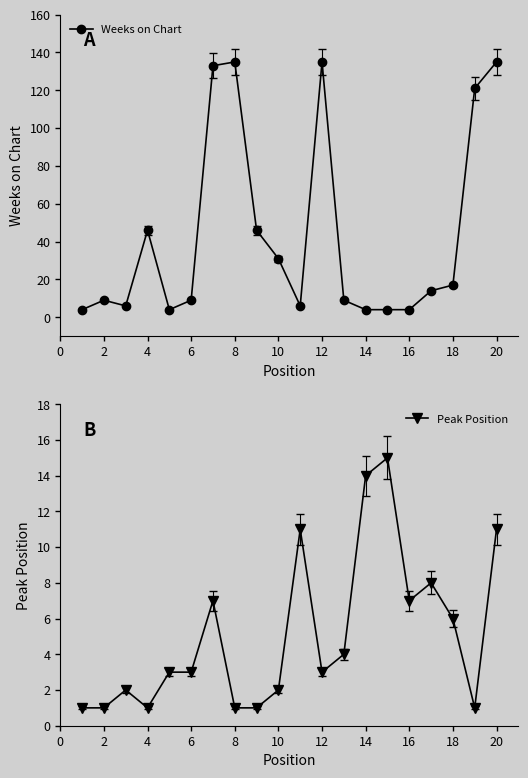

Is it true that Weeks on Chart equals 46 at 4?

True